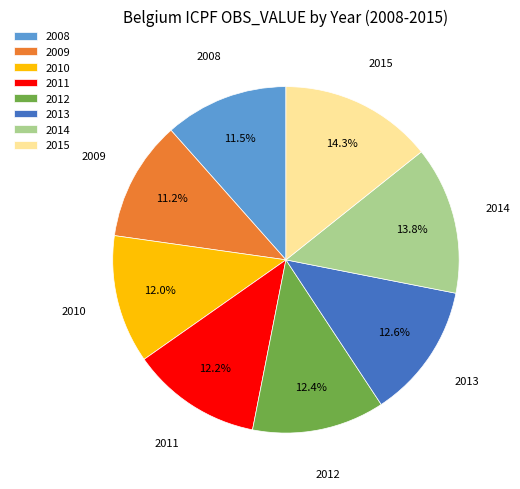

How many segments does this pie chart have?

8